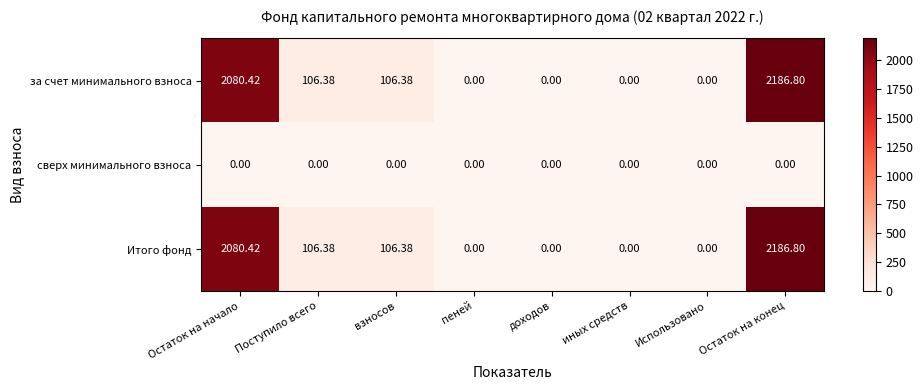

At which category is the sum across all series the highest?

Остаток на конец